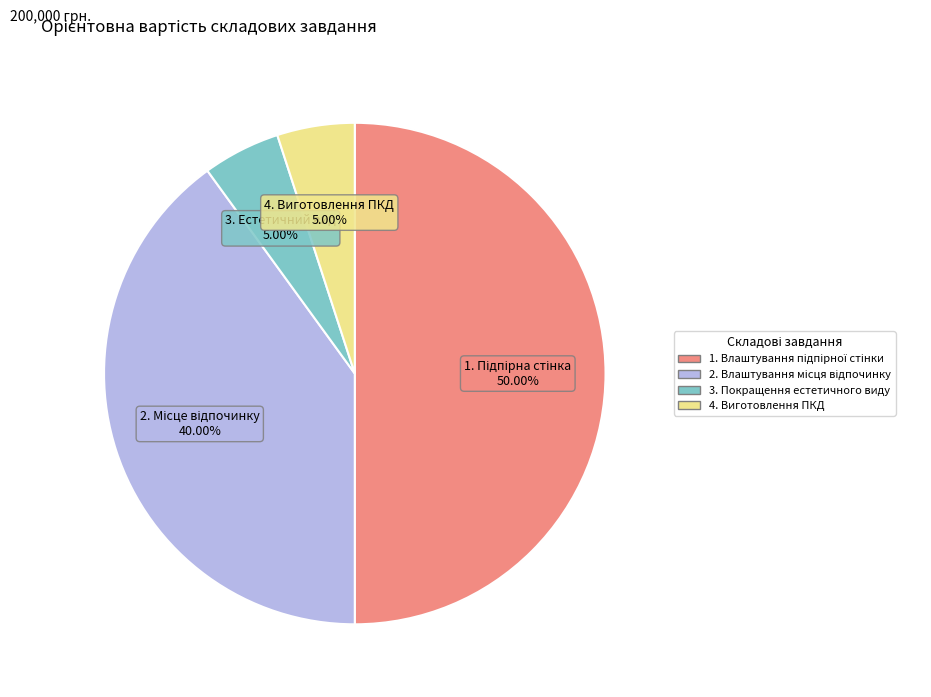

Combined, what portion of the pie is 4. Виготовлення ПКД and 2. Влаштування місця відпочинку?

45.0%